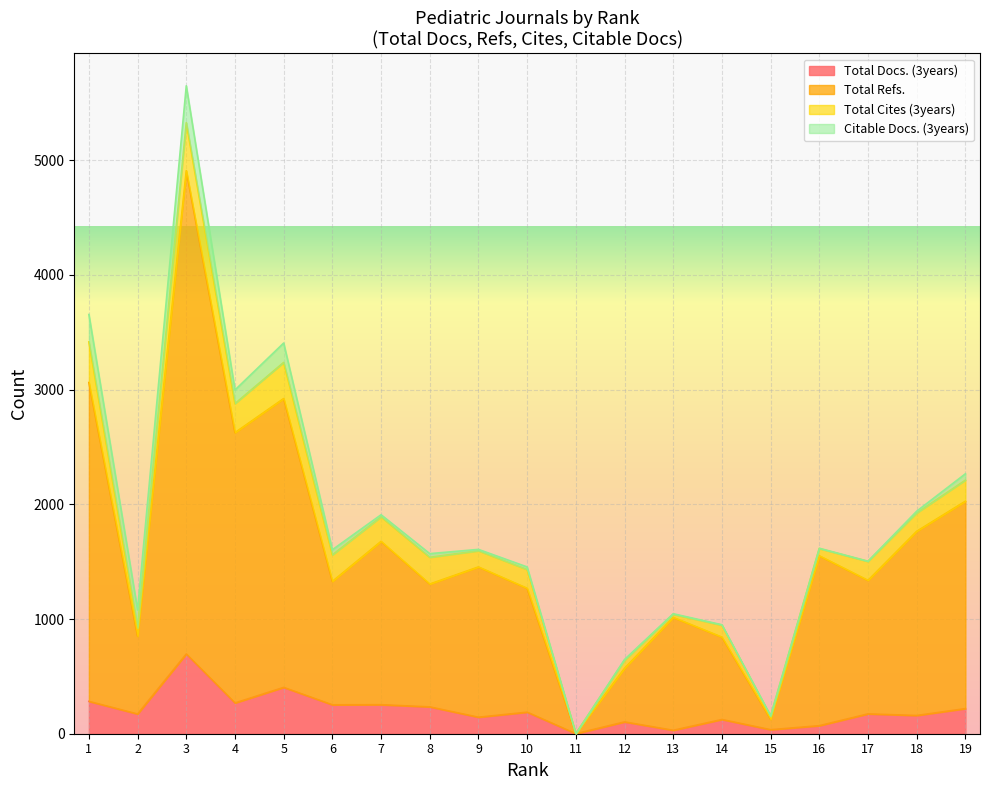

What are all the series names shown in the legend?

Total Docs. (3years), Total Refs., Total Cites (3years), Citable Docs. (3years)